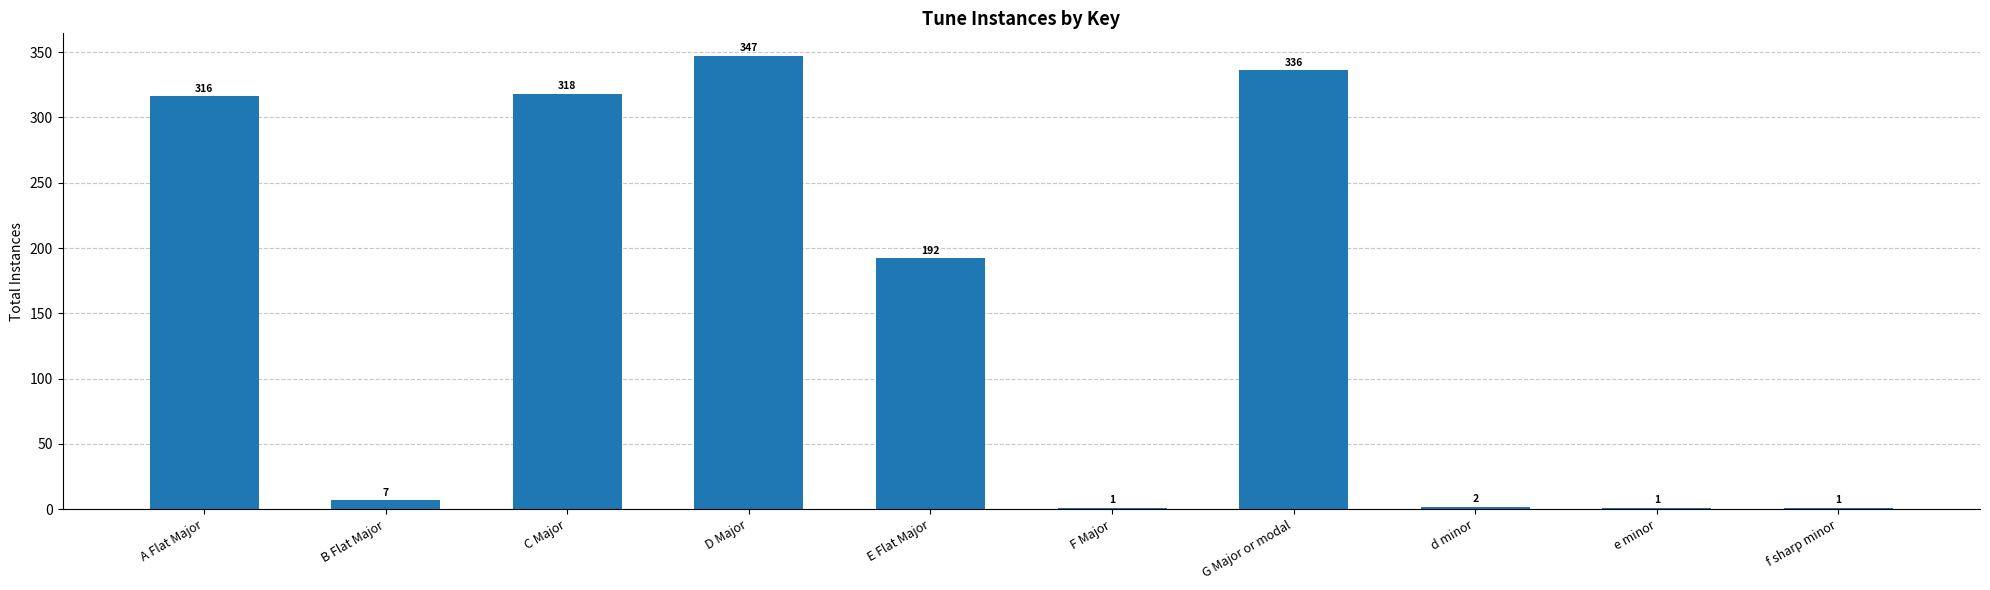

Between D Major and E Flat Major, which is larger?

D Major